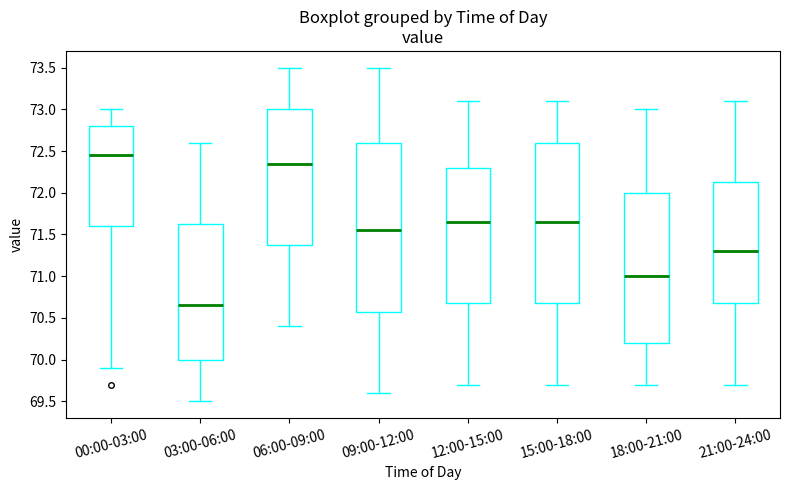

Reading left to right, read every box against the y-axis: the position of its median line, the range the box covers, and the ends of its whiskers. The values are not printed on the chart, so give them approximately, as read against the axis.

00:00-03:00: median 72.45, box 71.60 to 72.80, whiskers 69.90 to 73.00
03:00-06:00: median 70.65, box 70.00 to 71.65, whiskers 69.50 to 72.60
06:00-09:00: median 72.35, box 71.40 to 73.00, whiskers 70.40 to 73.50
09:00-12:00: median 71.55, box 70.60 to 72.60, whiskers 69.60 to 73.50
12:00-15:00: median 71.65, box 70.70 to 72.30, whiskers 69.70 to 73.10
15:00-18:00: median 71.65, box 70.70 to 72.60, whiskers 69.70 to 73.10
18:00-21:00: median 71.00, box 70.20 to 72.00, whiskers 69.70 to 73.00
21:00-24:00: median 71.30, box 70.70 to 72.15, whiskers 69.70 to 73.10